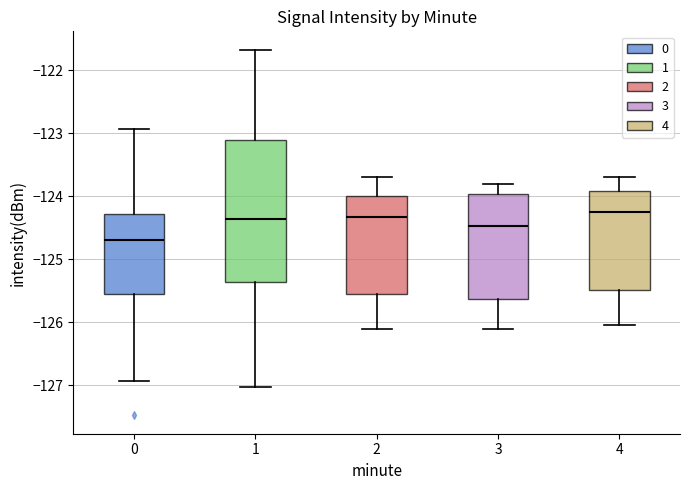

Where does the upper whisker of the box at x = 4 end on the y-axis? The values are not printed on the chart, so give them approximately, as read against the axis.

-123.7